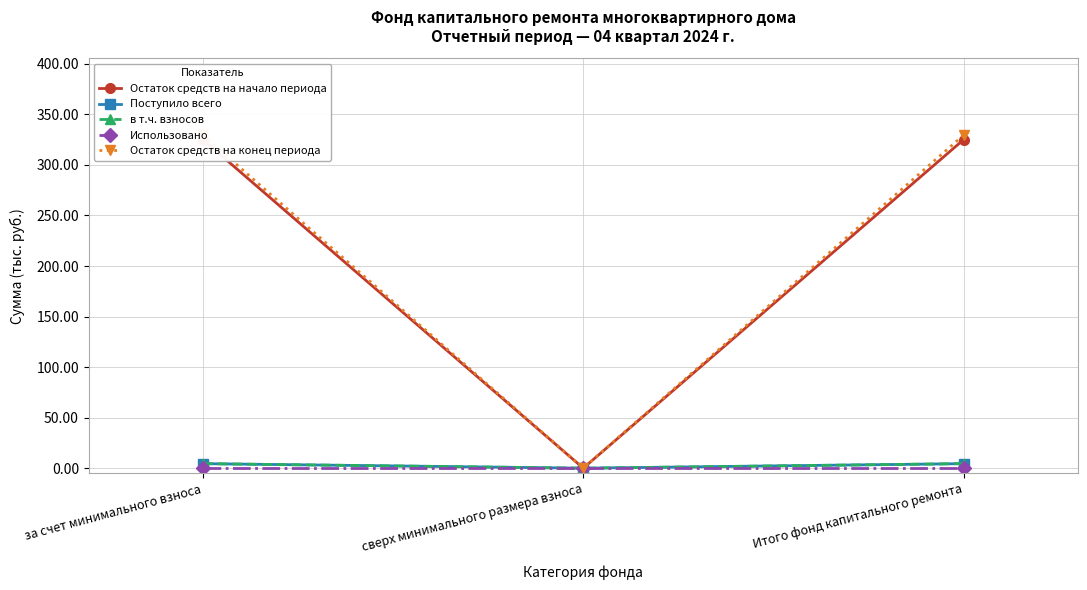

True or false: Остаток средств на начало периода has a value of 153.2 at Итого фонд капитального ремонта.

False